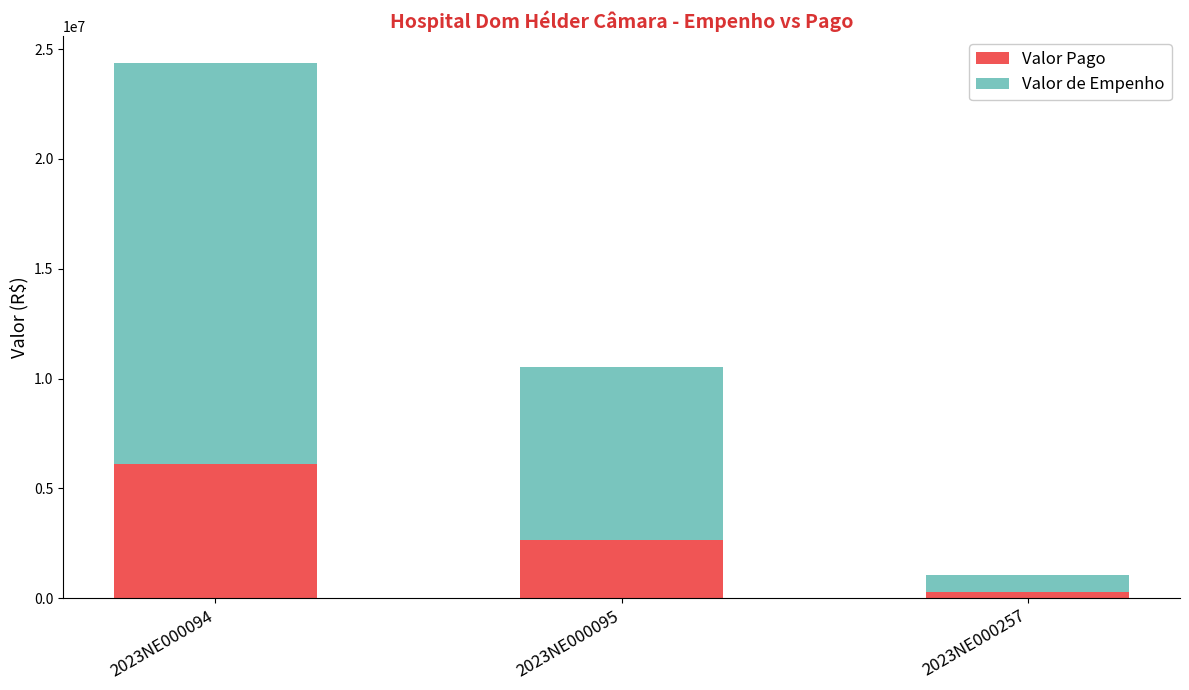

At which label does Valor Pago reach its peak?

2023NE000094